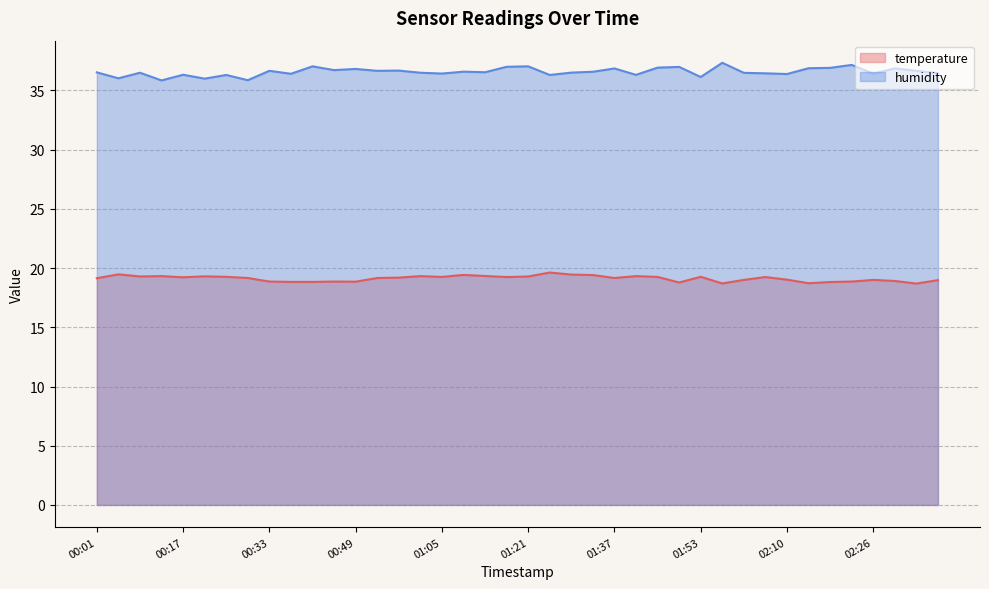

The humidity series shows 37.3 at 01:57. True or false?

True